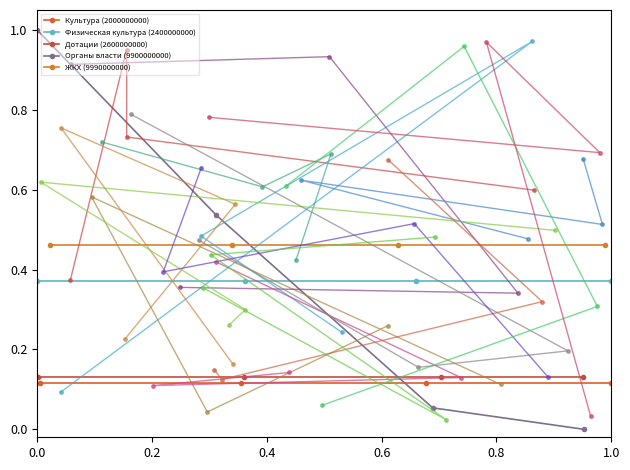

Is this an area chart (filled region under the line)?

No